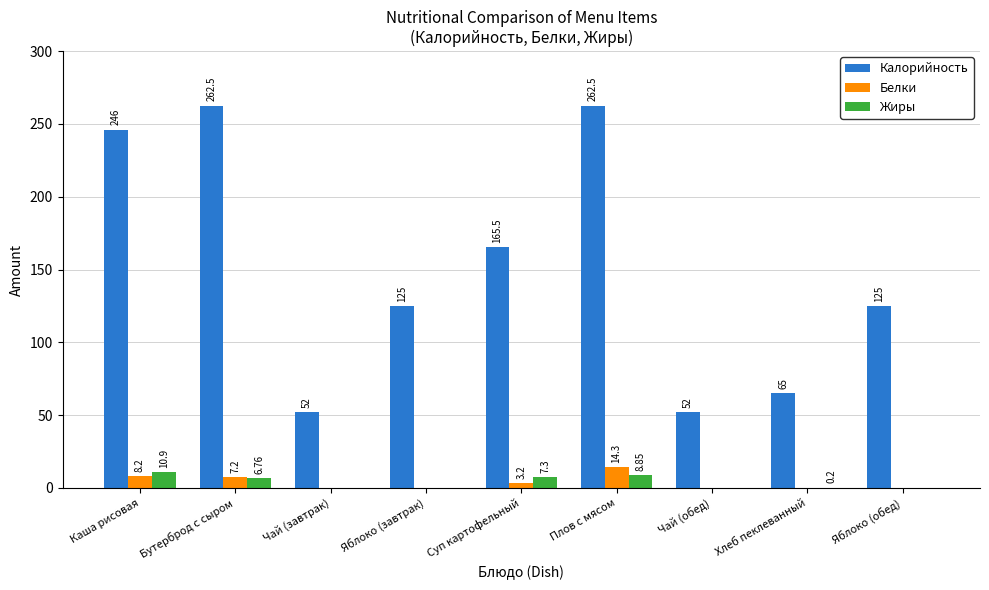

What are all the series names shown in the legend?

Калорийность, Белки, Жиры